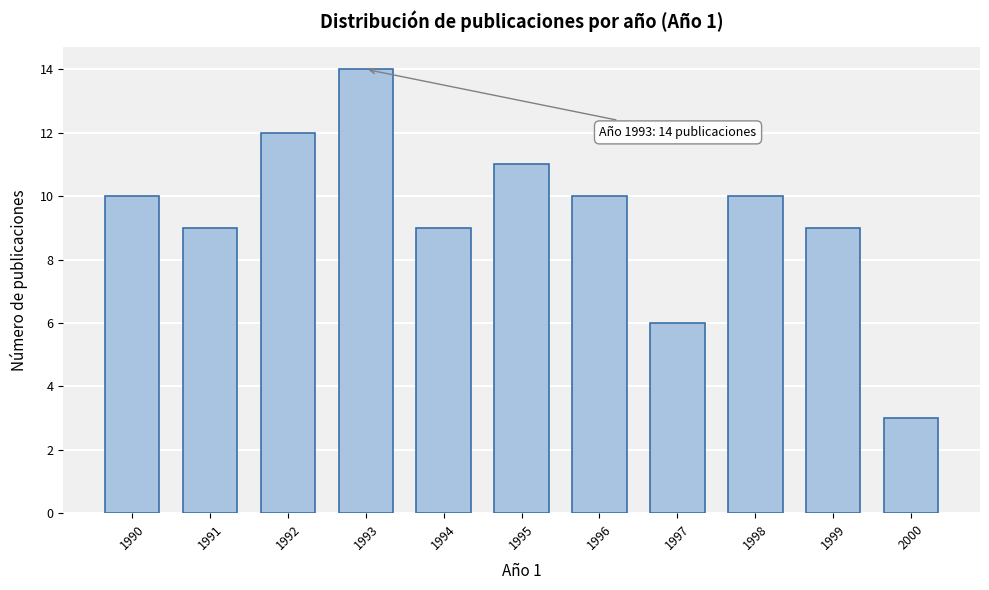

Reading left to right, transcribe all the data shown in this chart.

1990=10	1991=9	1992=12	1993=14	1994=9	1995=11	1996=10	1997=6	1998=10	1999=9	2000=3